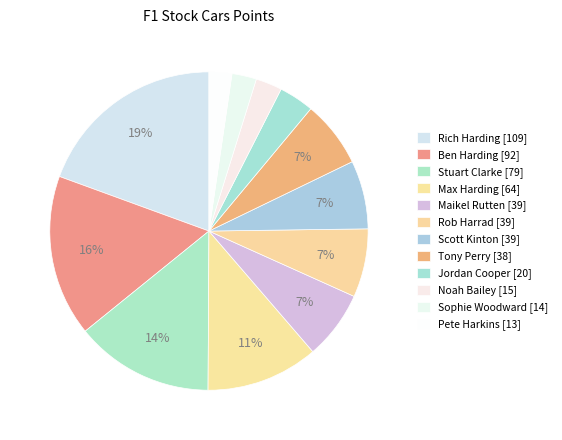

True or false: Maikel Rutten accounts for 1% of the total.

False